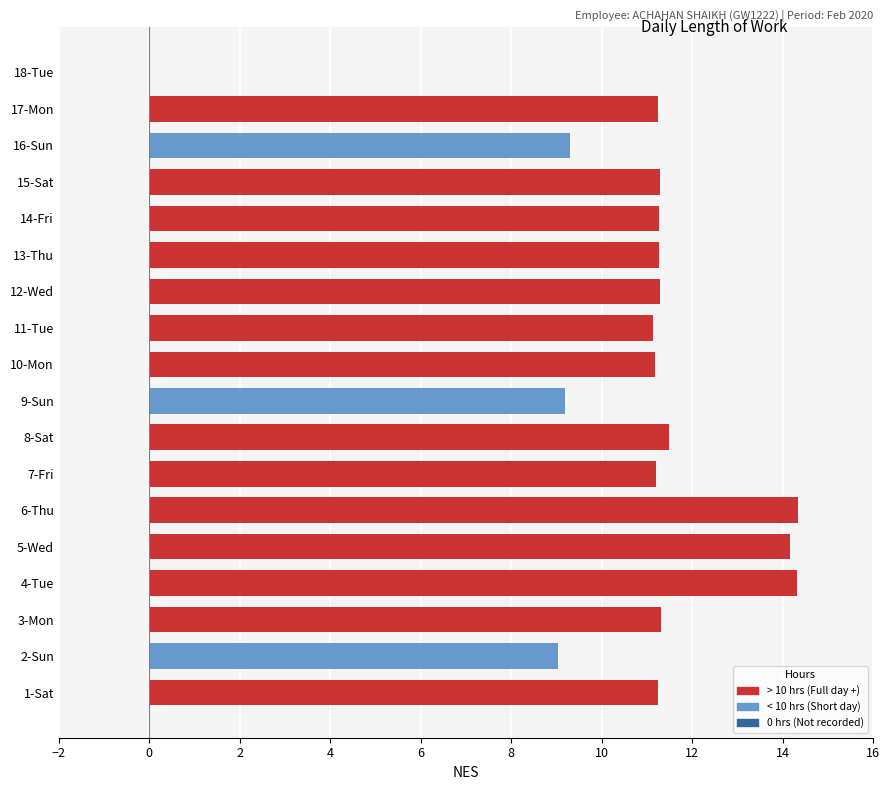

What is the sum of all values?

194.3